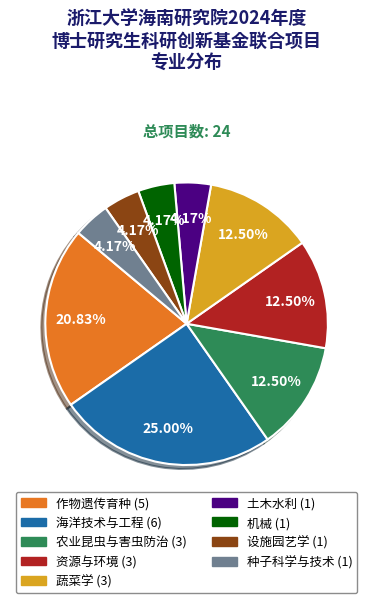

What is the ratio of the value at 海洋技术与工程 to the value at 资源与环境?

2.0